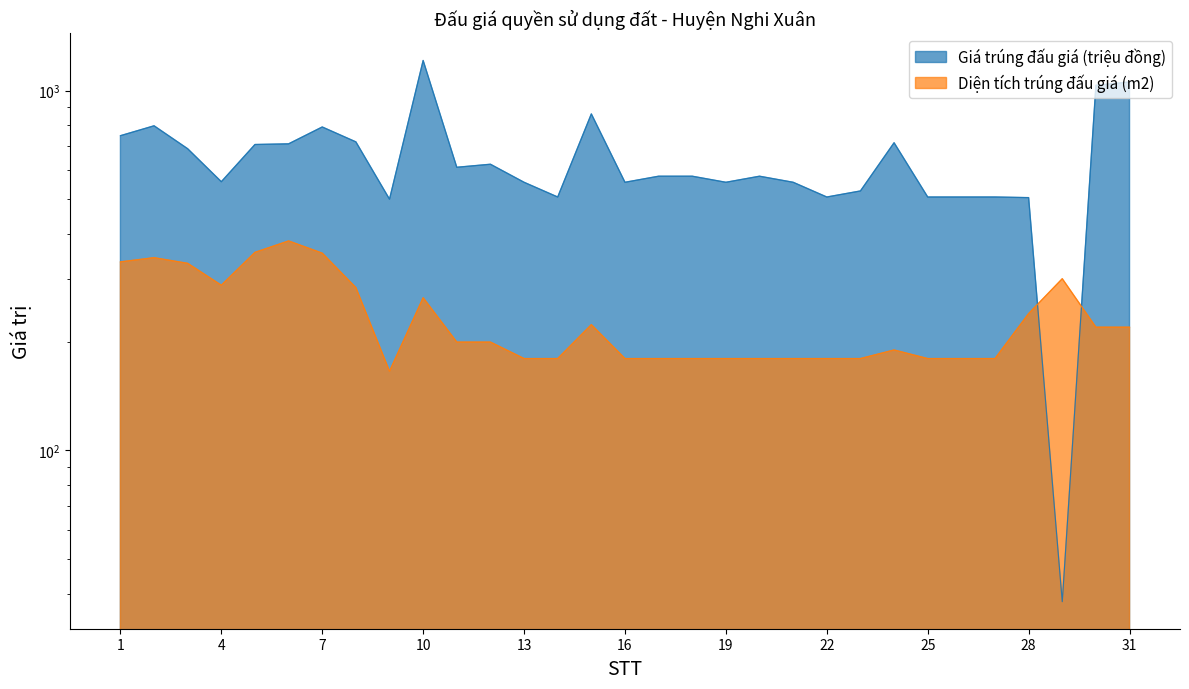

What are all the series names shown in the legend?

Giá trúng đấu giá (triệu đồng), Diện tích trúng đấu giá (m2)